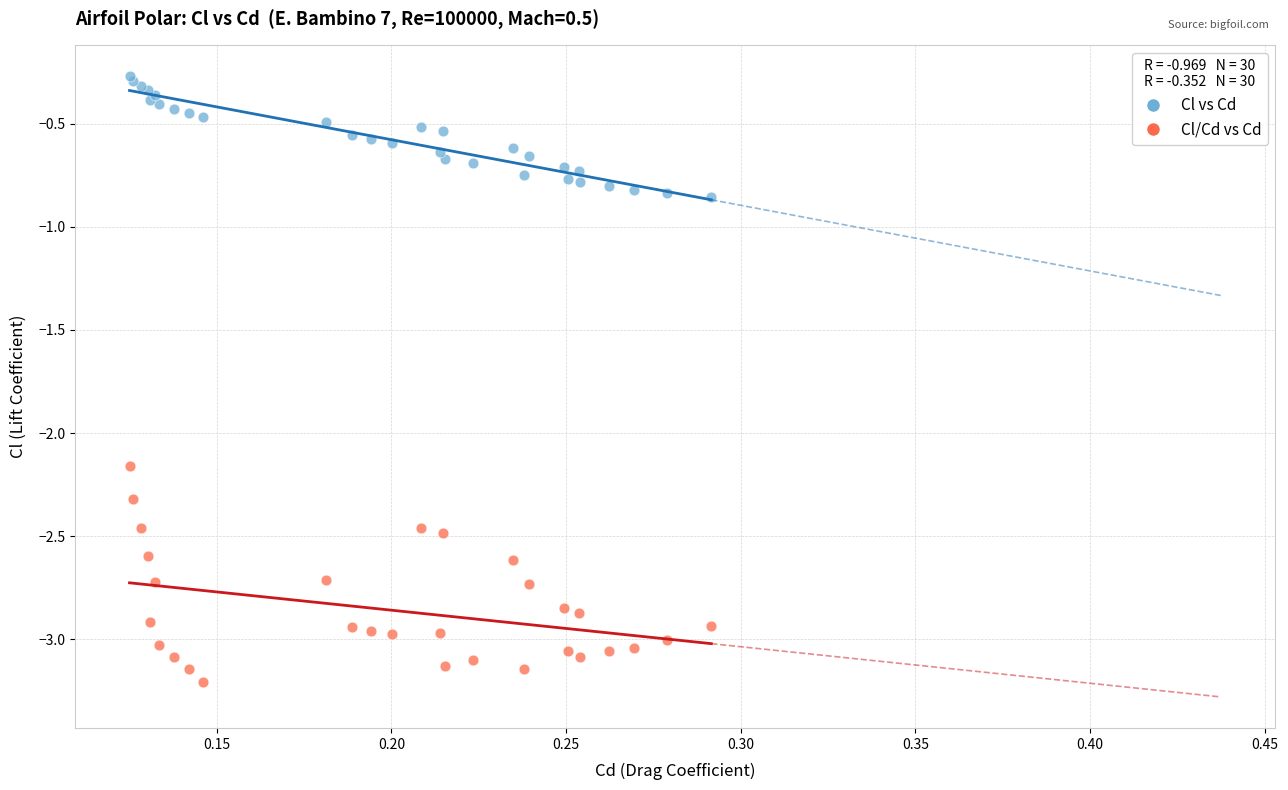

Which series contains the lowest Y value?

Cl/Cd vs Cd